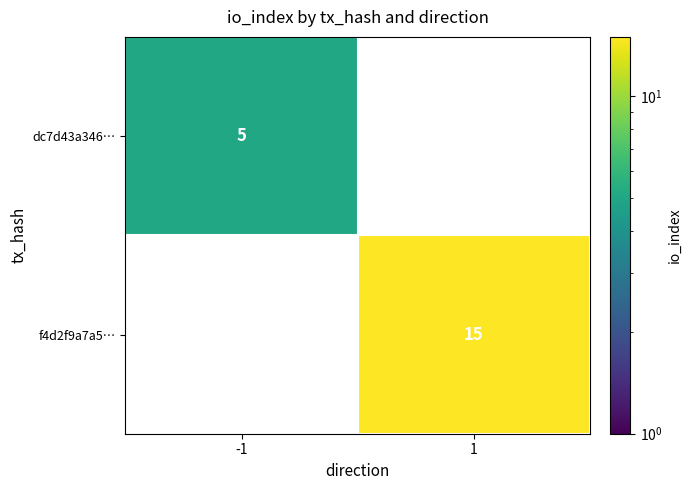

How many series are shown in this chart?

2